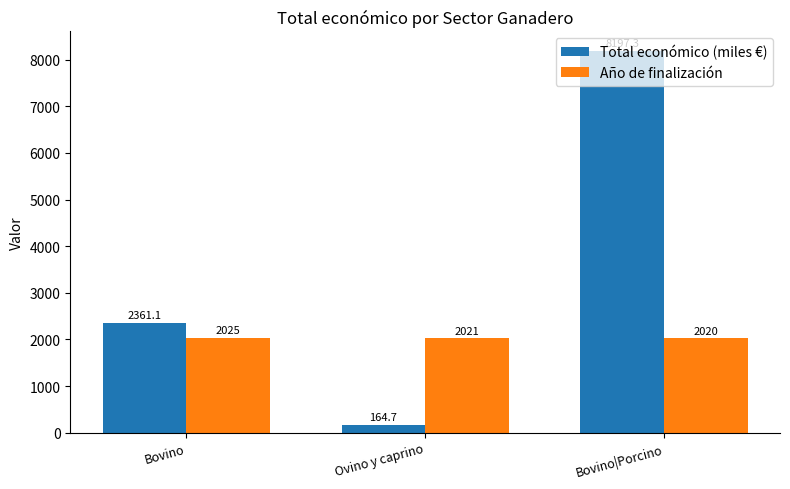

Does the chart contain stacked bars?

No